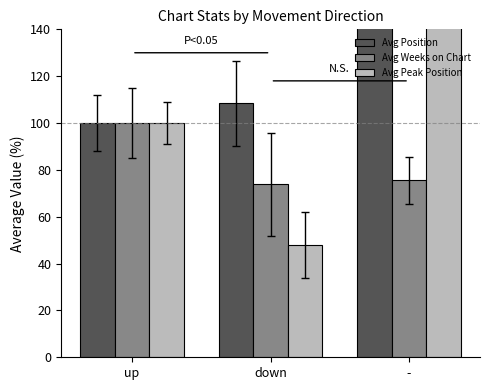

Rank the series by their maximum value, from highest to lowest.

Avg Peak Position, Avg Position, Avg Weeks on Chart